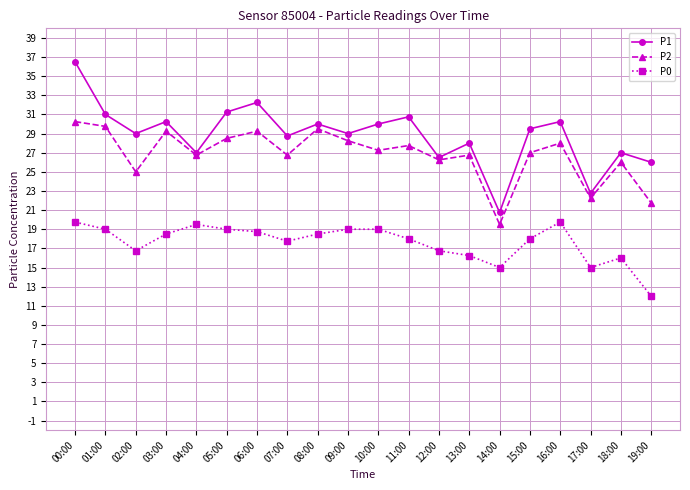

Where is P2 nearest to the value 24?

02:00